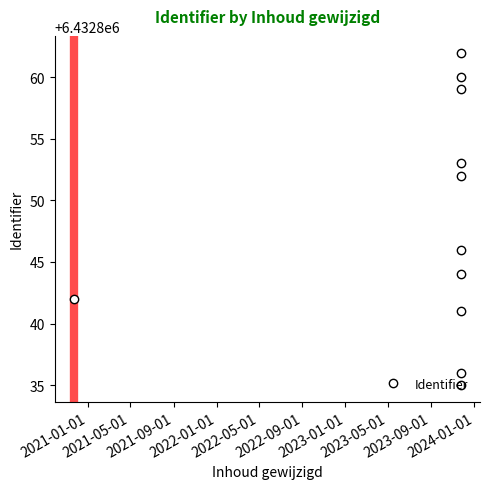

What is the difference between the maximum and minimum values?

27